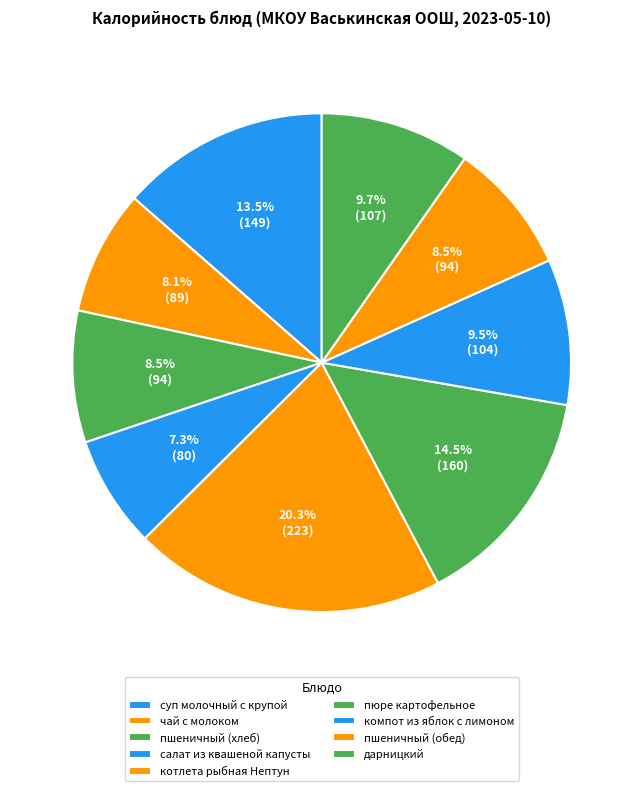

To the nearest percent, what portion does компот из яблок с лимоном represent?

9%